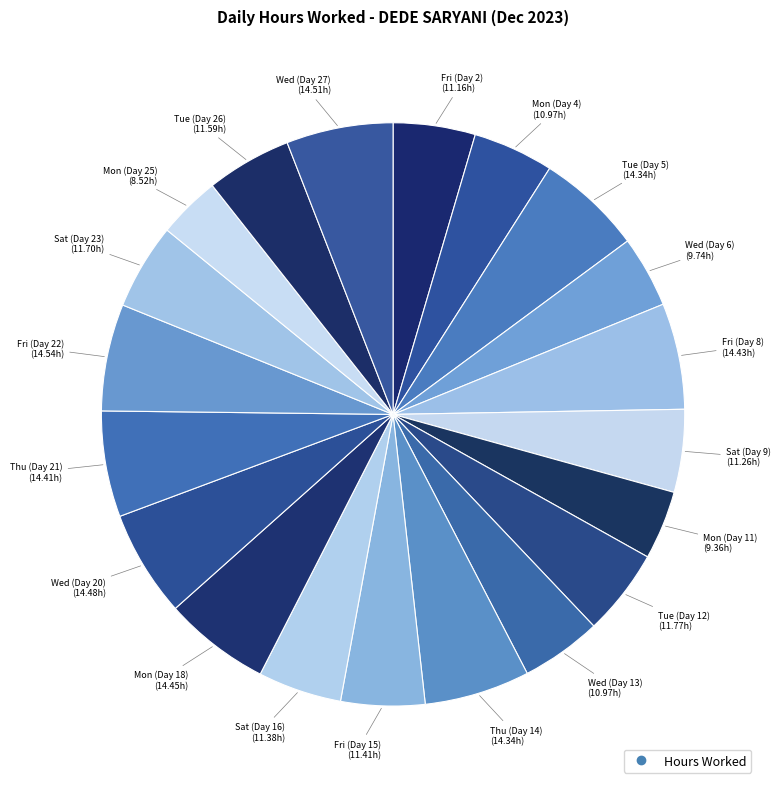

Rank the categories by value from highest to lowest.

Fri (Day 22), Wed (Day 27), Wed (Day 20), Mon (Day 18), Fri (Day 8), Thu (Day 21), Tue (Day 5), Thu (Day 14), Tue (Day 12), Sat (Day 23), Tue (Day 26), Fri (Day 15), Sat (Day 16), Sat (Day 9), Fri (Day 2), Mon (Day 4), Wed (Day 13), Wed (Day 6), Mon (Day 11), Mon (Day 25)